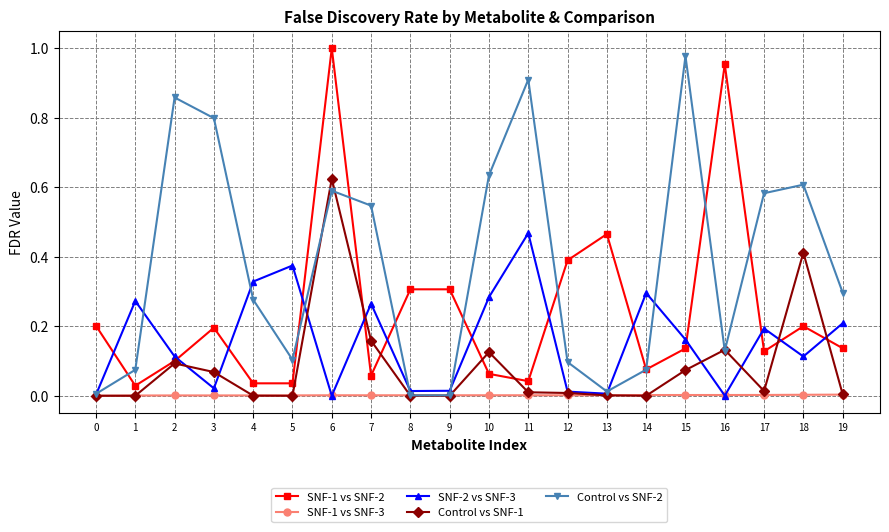

List the series in order of their overall mean, highest first.

Control vs SNF-2, SNF-1 vs SNF-2, SNF-2 vs SNF-3, Control vs SNF-1, SNF-1 vs SNF-3